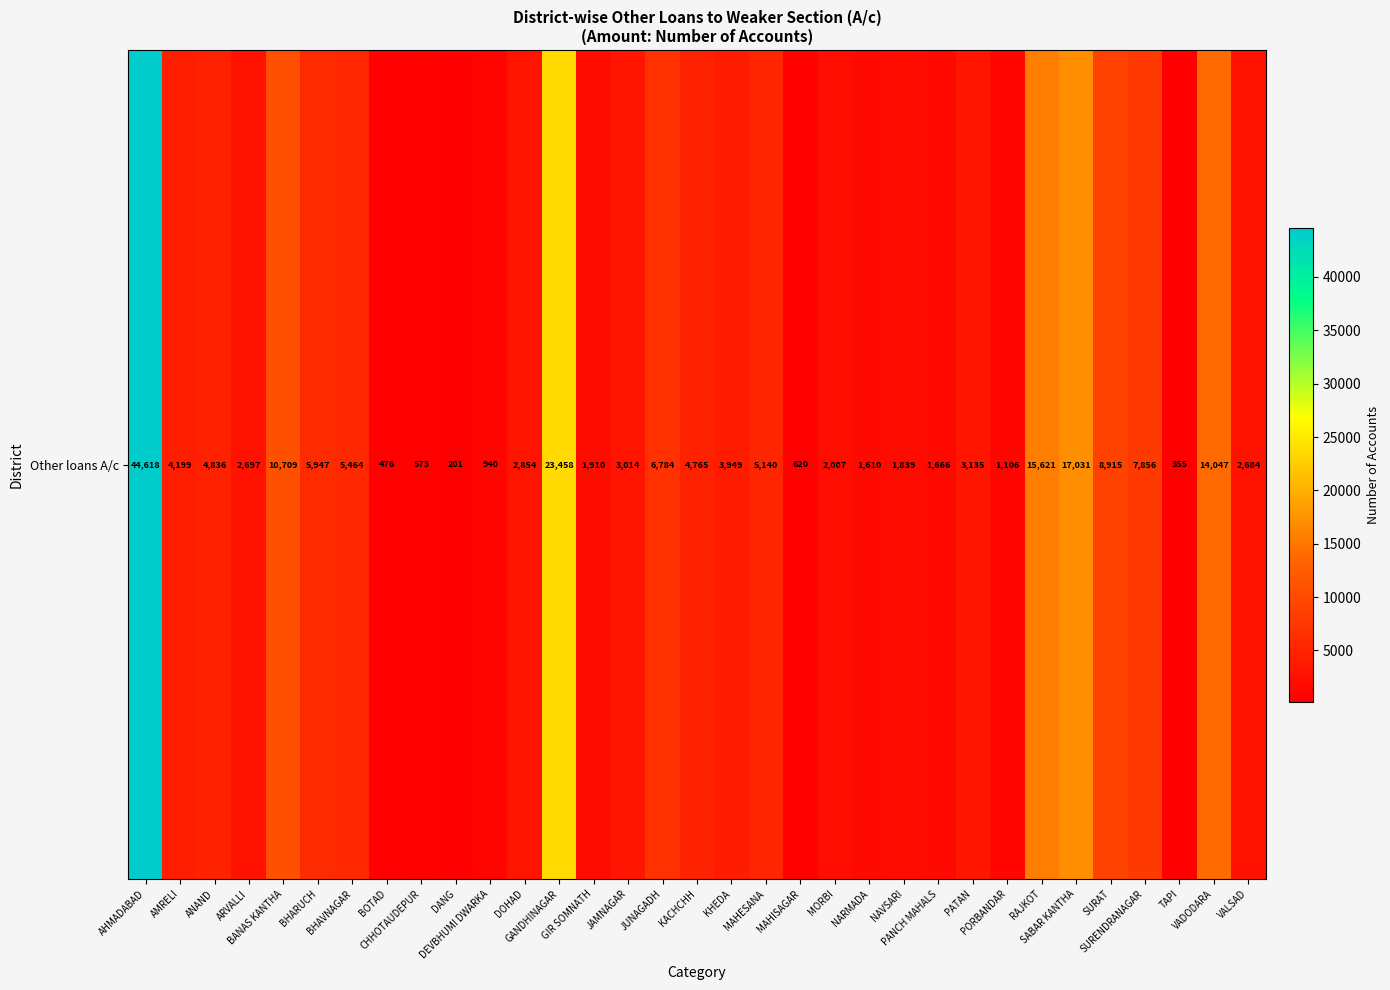

Which category has the highest value across all series?

AHMADABAD